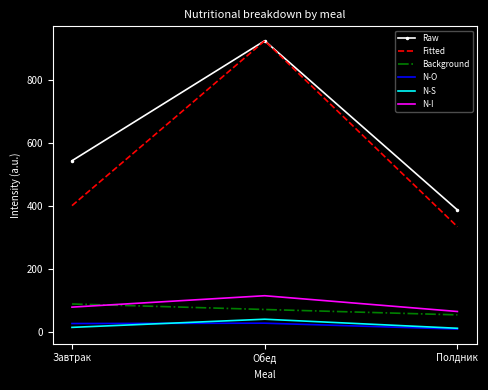

Count the number of data series in this chart.

6